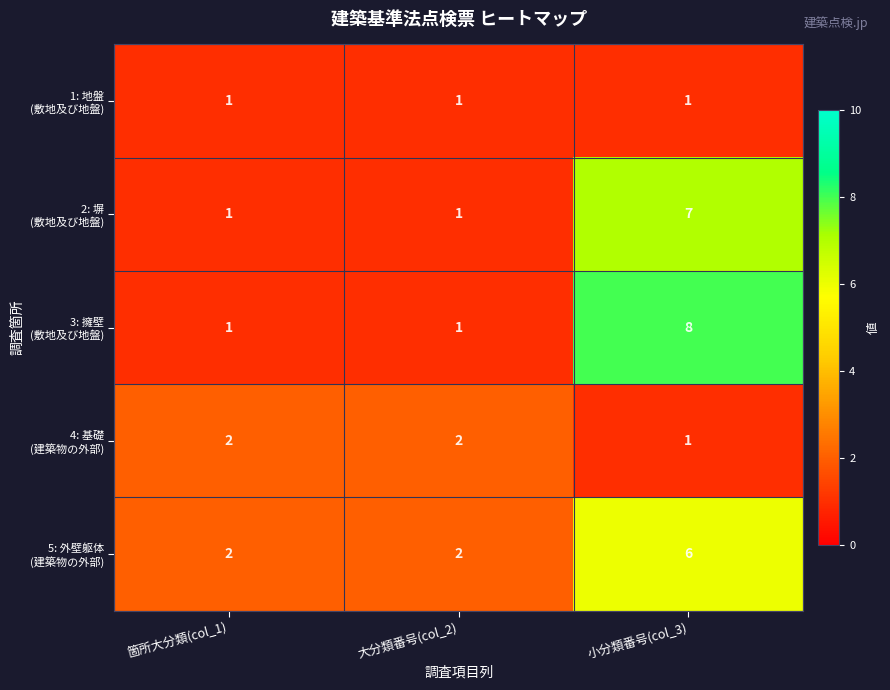

At how many categories does at least one series exceed 1?

3